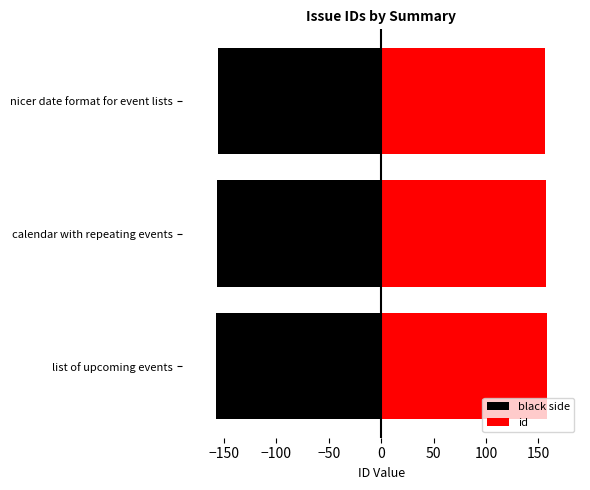

What is the average value of the black side series?

-157